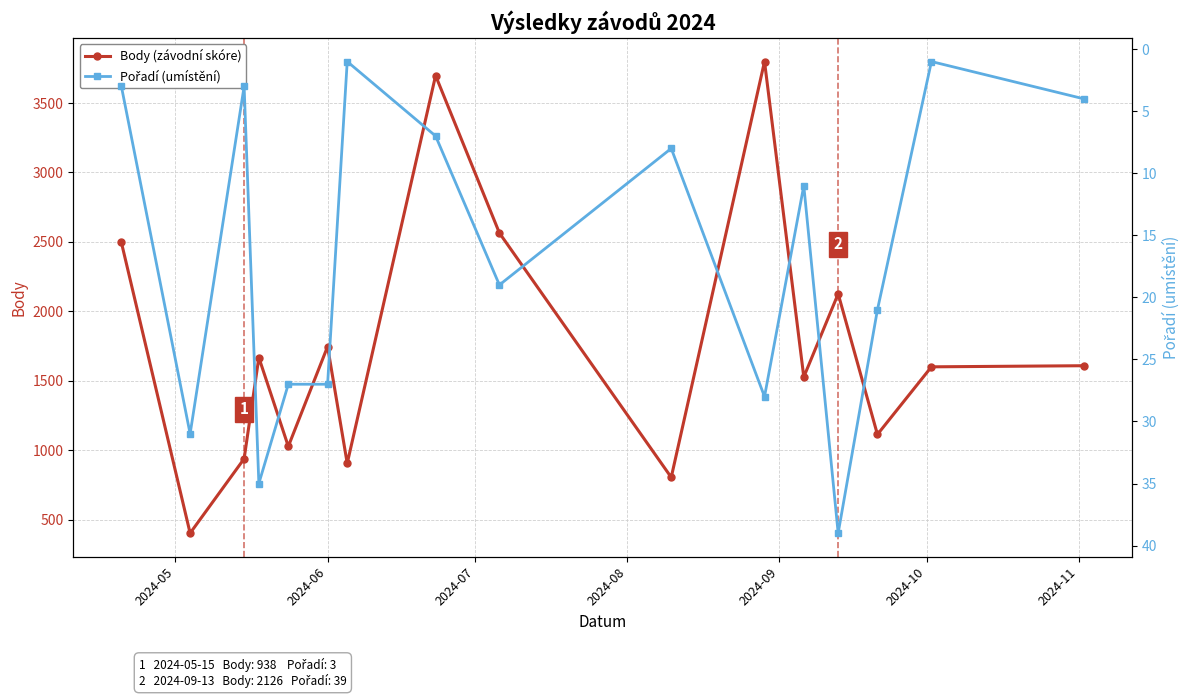

What is the value of the Body (závodní skóre) point at the 9th from the left?

2564